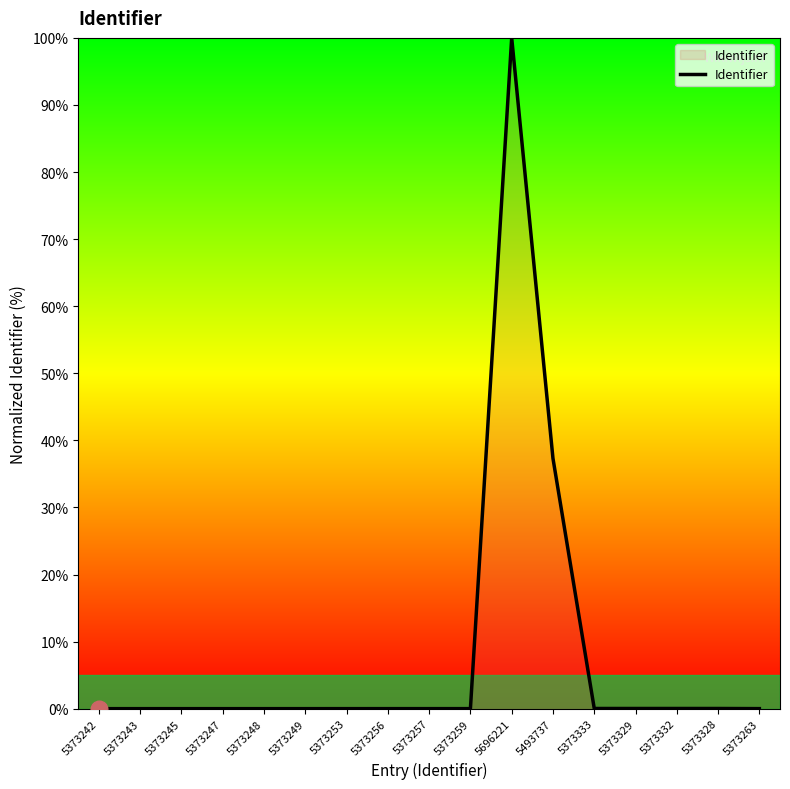

What is the maximum value shown in the chart?

100.0